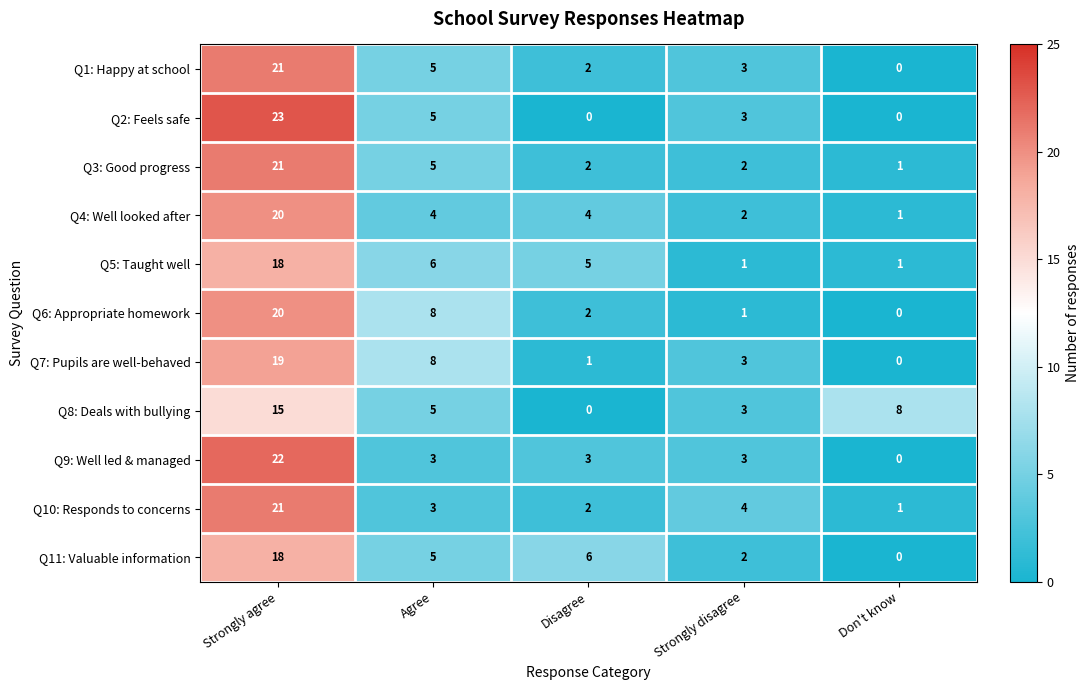

Is it true that Q4: Well looked after equals 1 at Don't know?

True